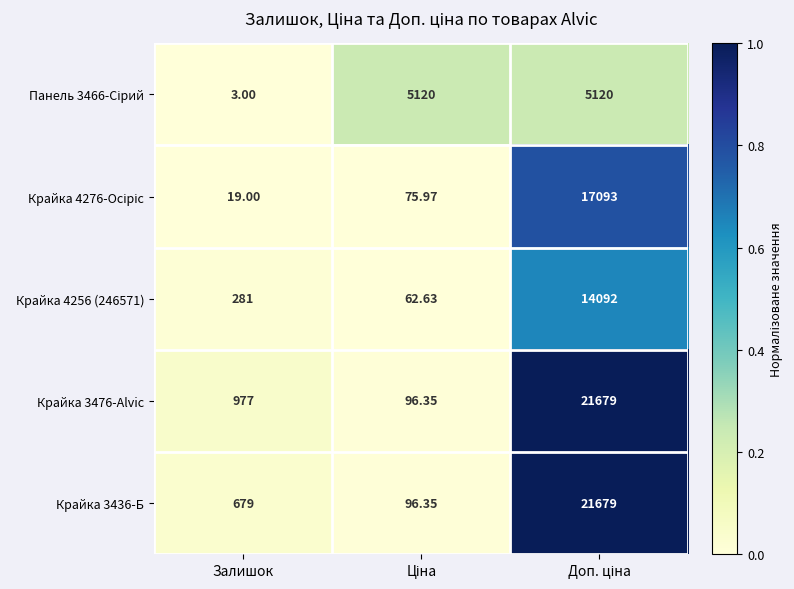

Which category has the lowest value across all series?

Залишок